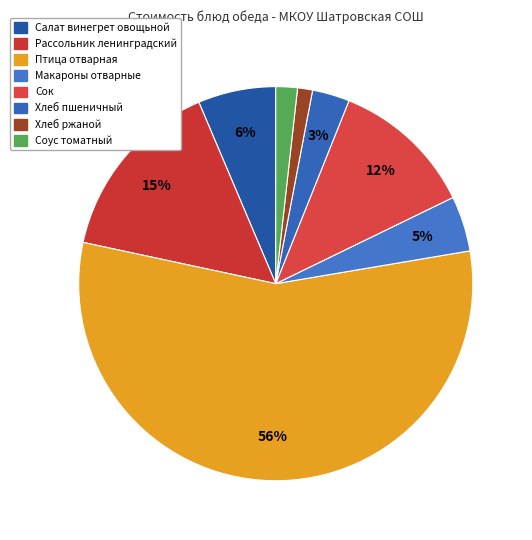

Is there any slice that represents more than half of the pie?

Yes